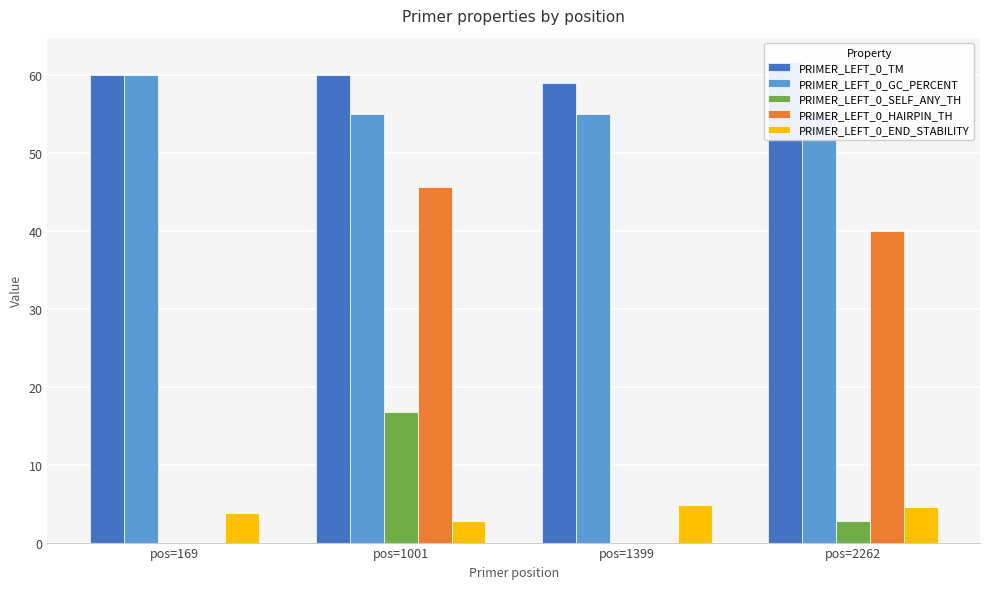

Reading left to right, what are all the values shown in this chart?

PRIMER_LEFT_0_TM: 60.0	60.0	59.0	61.7
PRIMER_LEFT_0_GC_PERCENT: 60.0	55.0	55.0	55.0
PRIMER_LEFT_0_SELF_ANY_TH: 0.0	16.8	0.0	2.8
PRIMER_LEFT_0_HAIRPIN_TH: 0.0	45.6	0.0	40.0
PRIMER_LEFT_0_END_STABILITY: 3.9	2.7	4.8	4.5